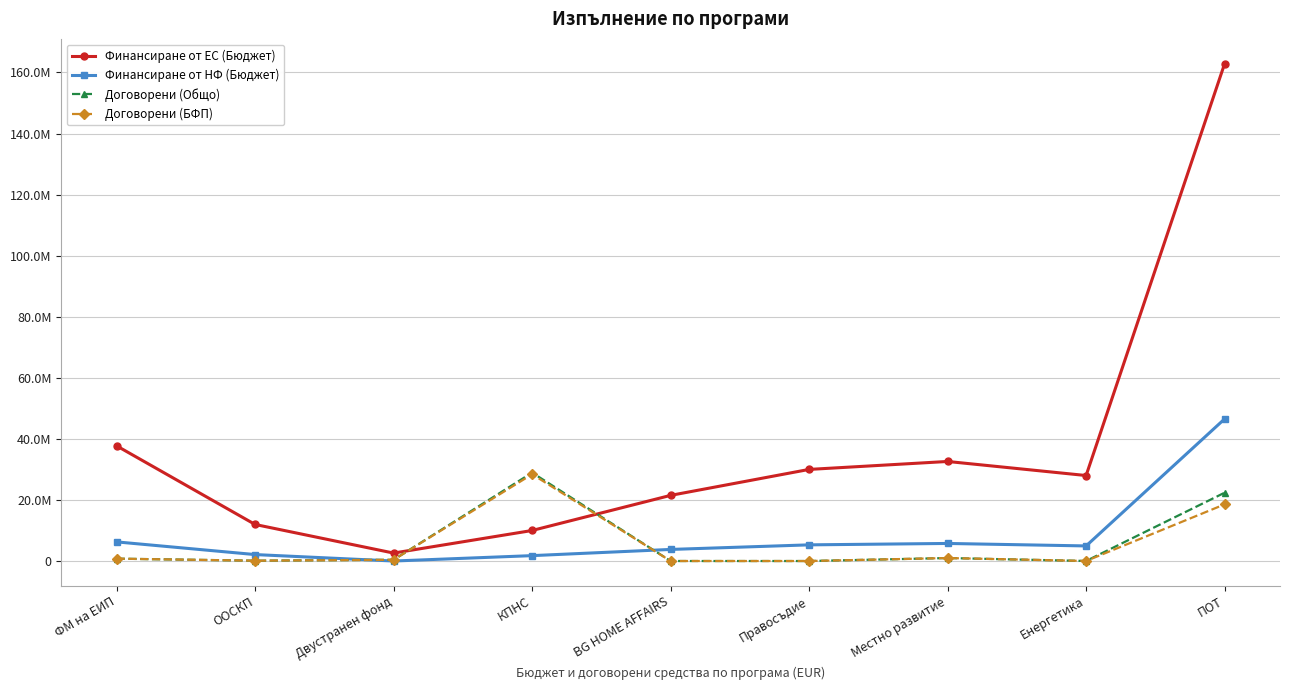

What are all the series names shown in the legend?

Финансиране от ЕС (Бюджет), Финансиране от НФ (Бюджет), Договорени (Общо), Договорени (БФП)